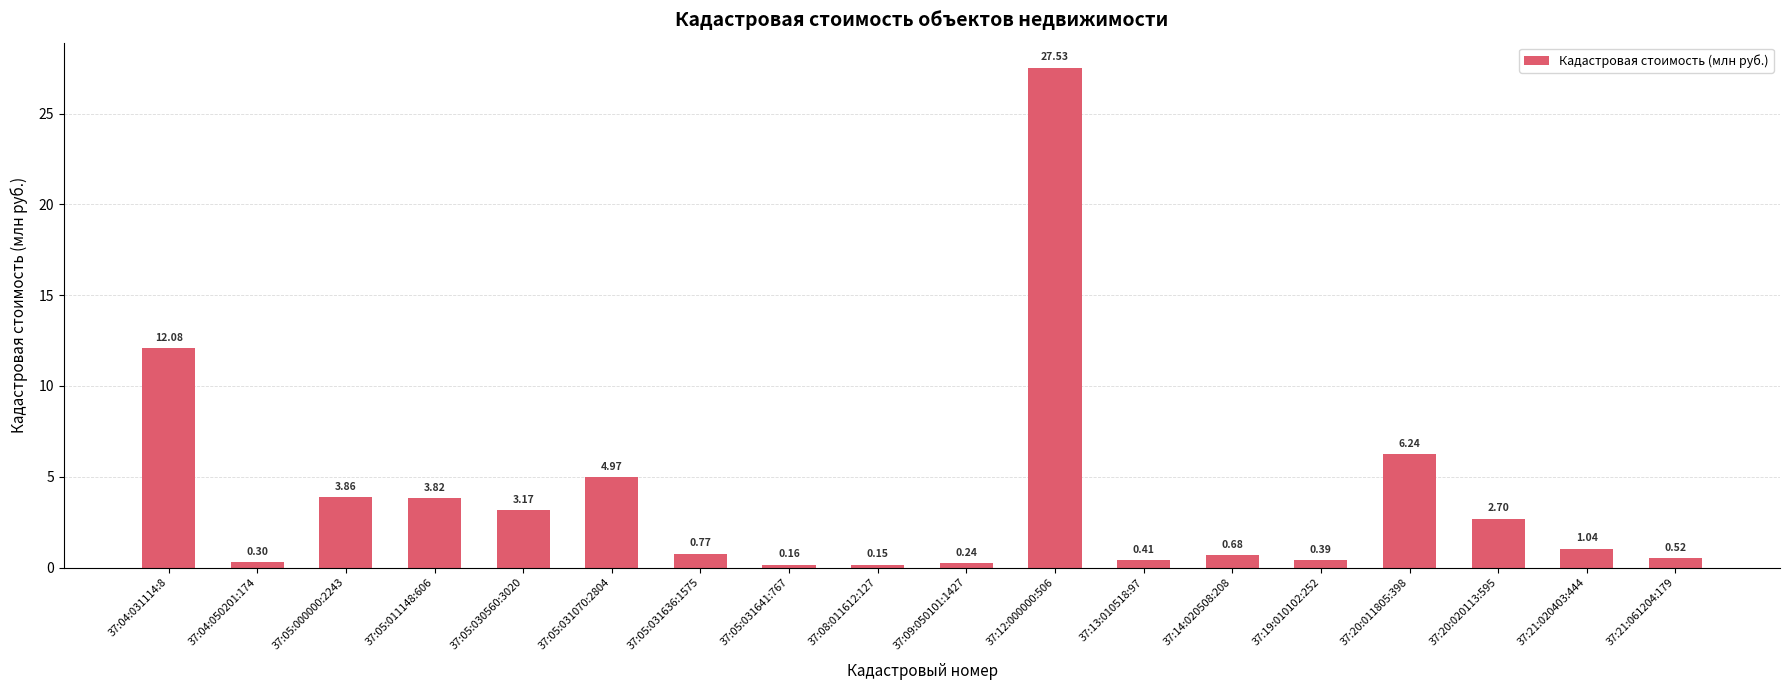

Between 37:05:031636:1575 and 37:21:061204:179, which is larger?

37:05:031636:1575